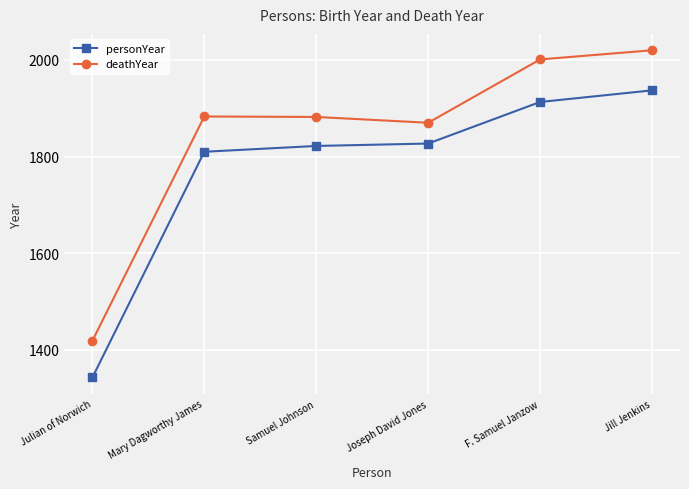

What is the sum of all personYear values?

10652